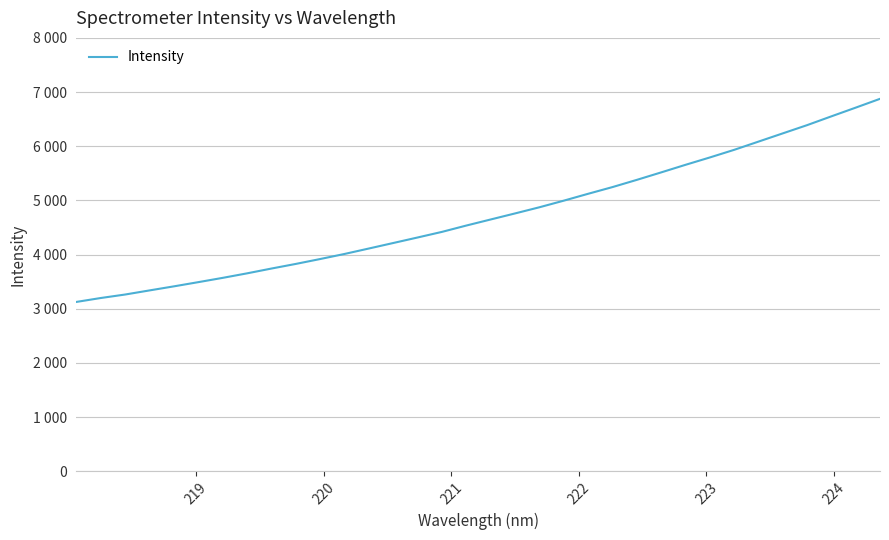

What is the average value?

4732.1